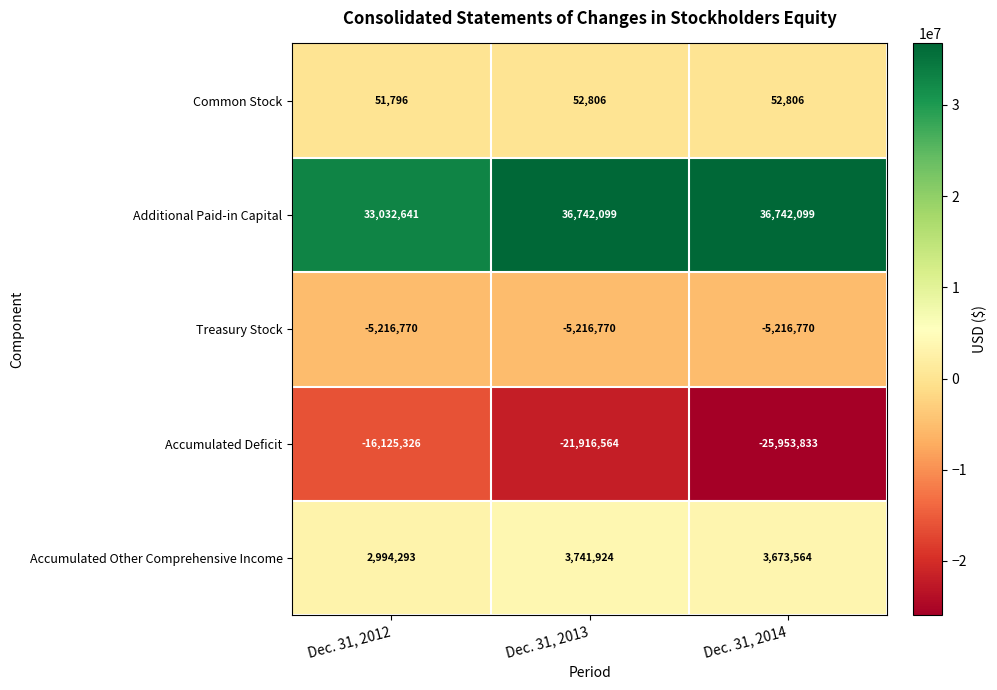

Is it true that Treasury Stock equals -5216770 at Dec. 31, 2014?

True